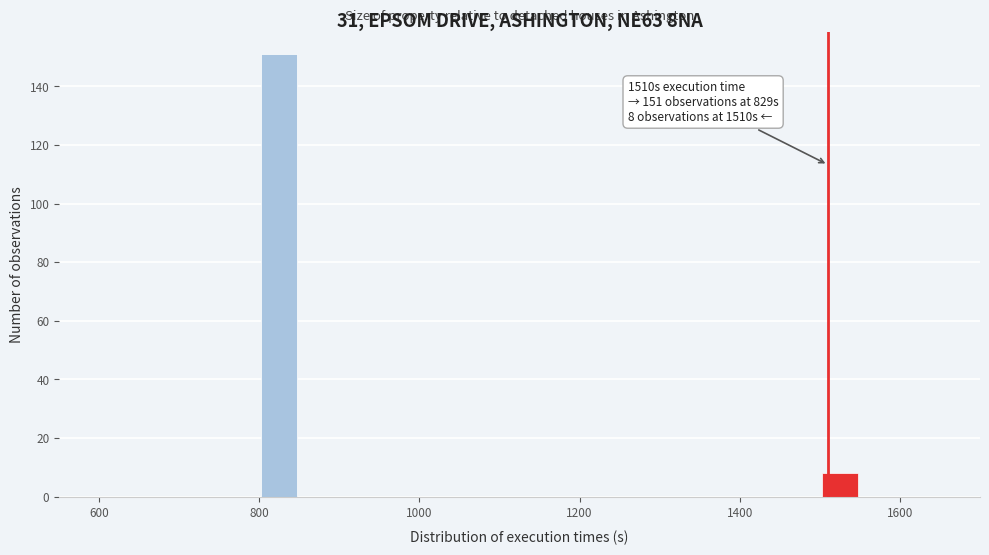

Around what value on the x-axis is the tallest bar? Give the approximate position of its centre, as read against the axis.

820